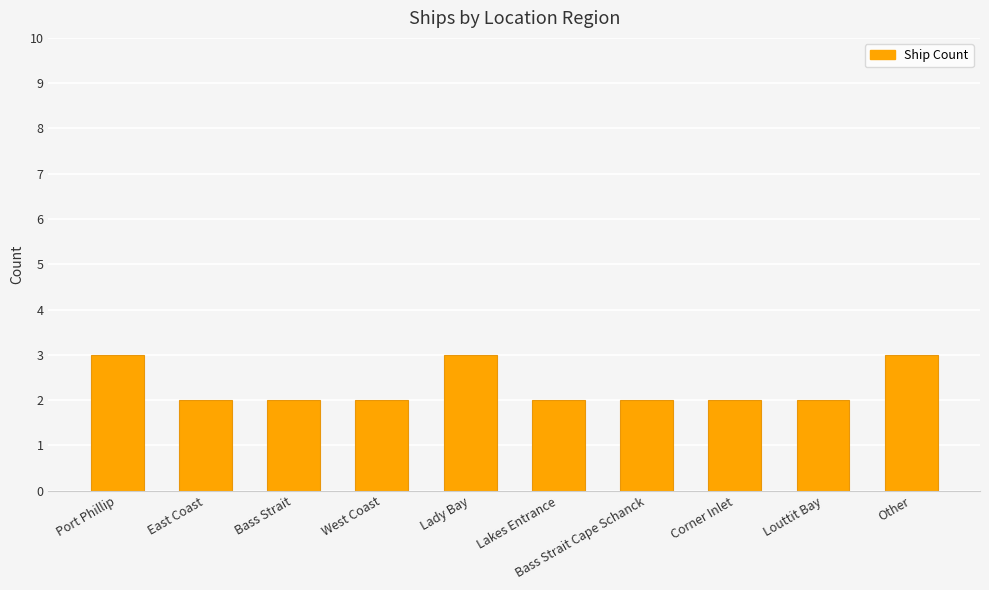

What is the sum of the values at Lakes Entrance and Bass Strait Cape Schanck?

4